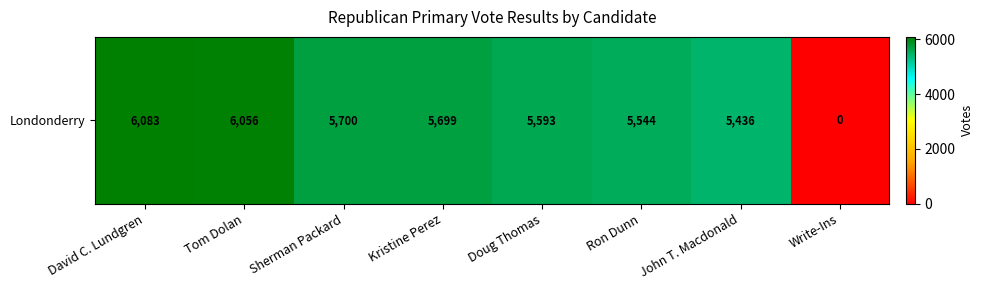

Reading left to right, what are all the values shown in this chart?

6083	6056	5700	5699	5593	5544	5436	0